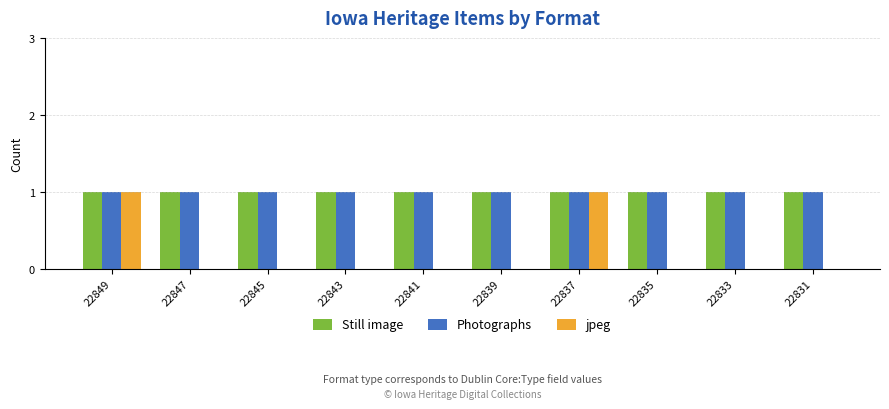

What is the sum of all Still image values?

10